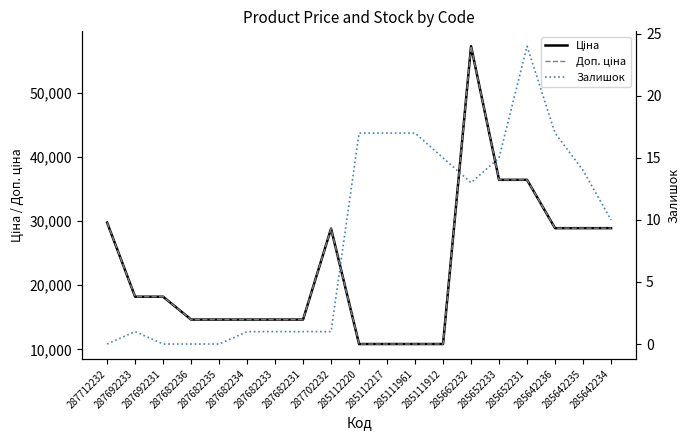

How many lines are shown in the chart?

3